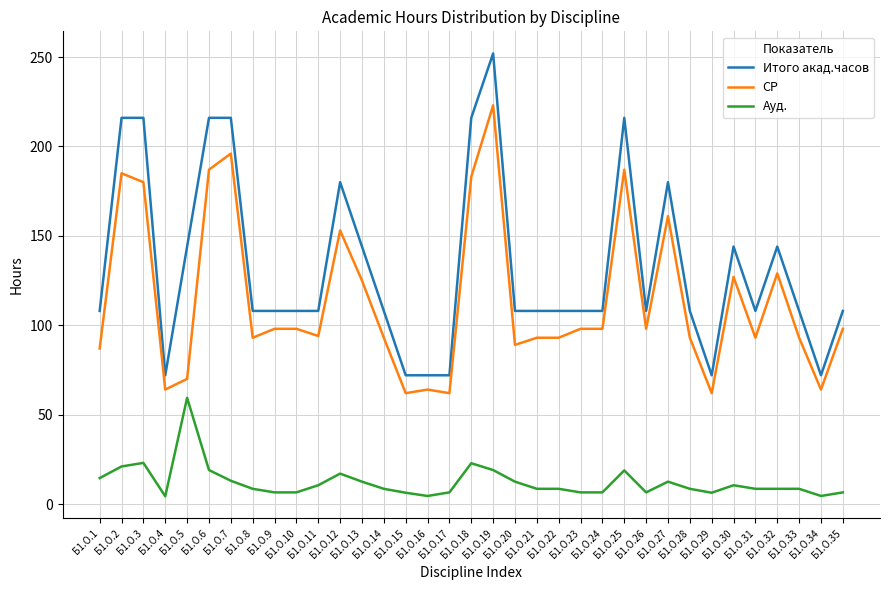

Rank the series by their average value, from lowest to highest.

Ауд., СР, Итого акад.часов